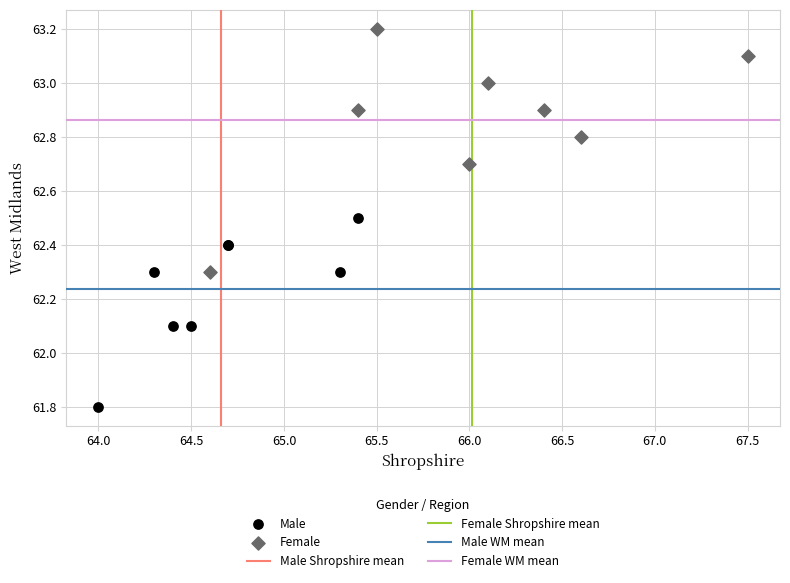

Which series reaches the minimum Y coordinate?

Male